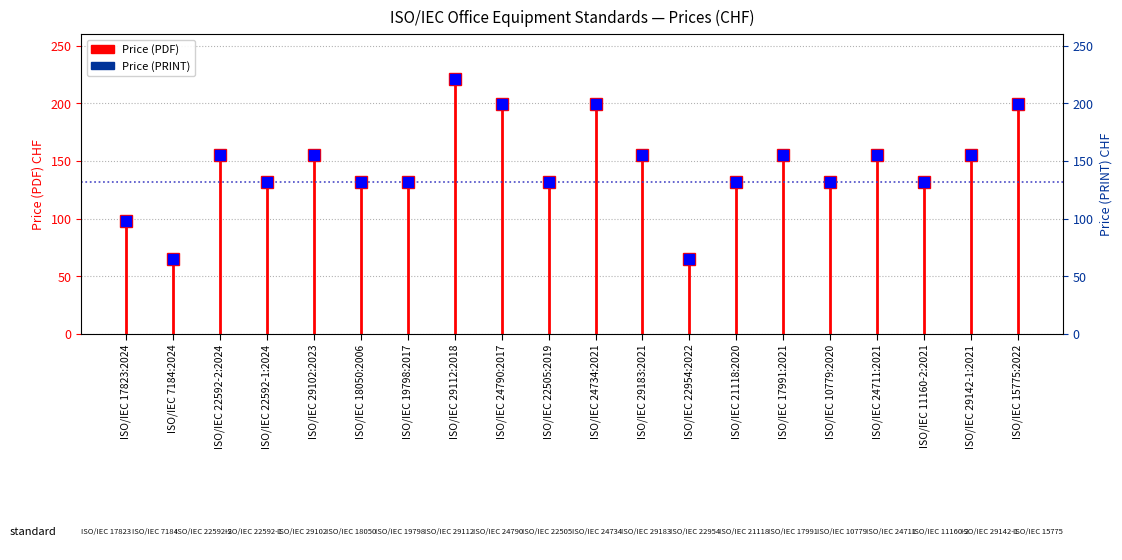

The value at ISO/IEC 21118:2020 is 60. True or false?

False